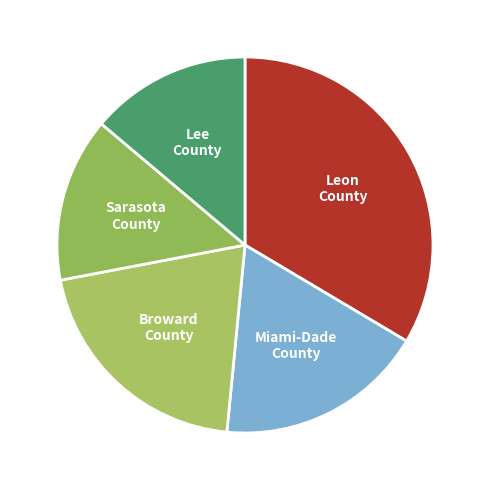

What is the largest slice in the pie chart?

Leon County